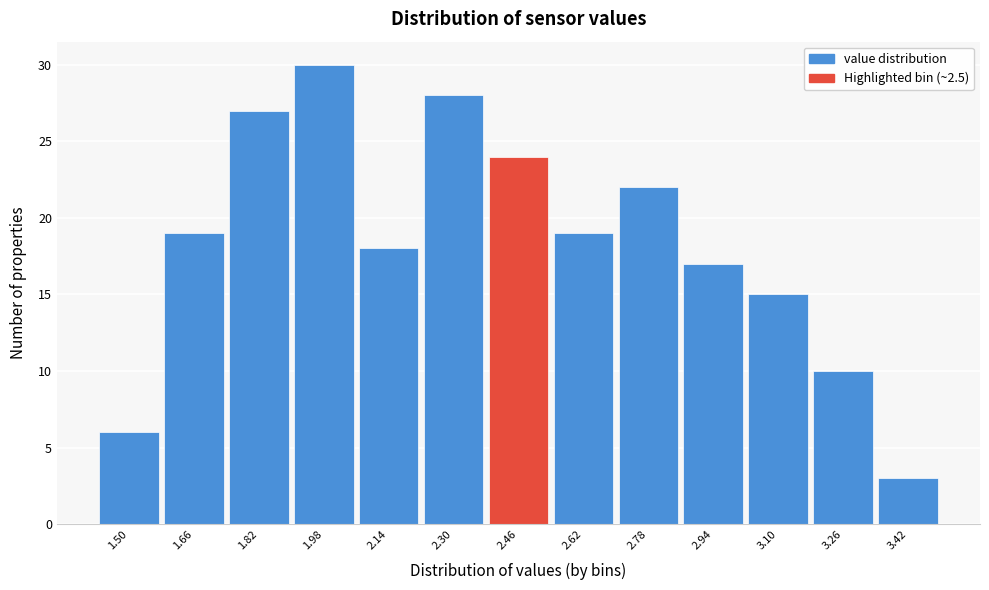

Reading left to right, what are all the values shown in this chart?

6	19	27	30	18	28	24	19	22	17	15	10	3